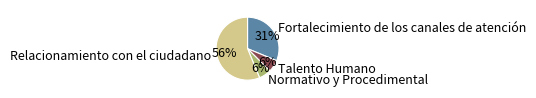

To the nearest percent, what is the average slice percentage?

25%